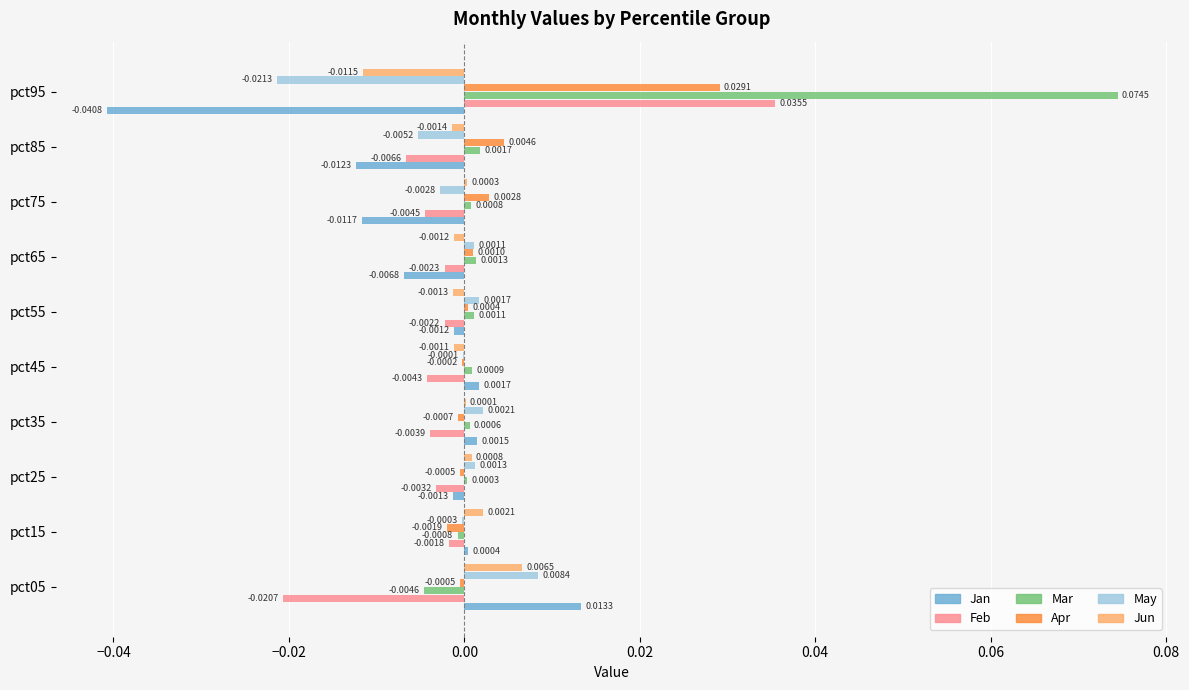

How many values in the Jun series exceed 0?

5